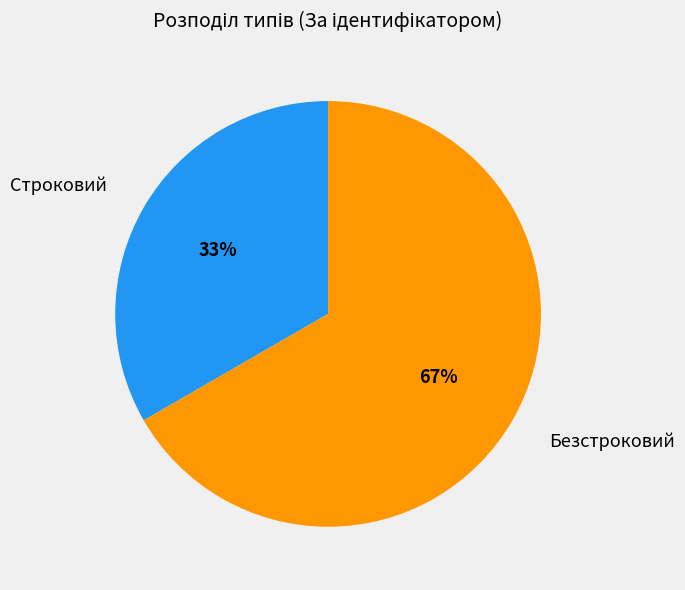

To the nearest percent, what is the average slice percentage?

50%